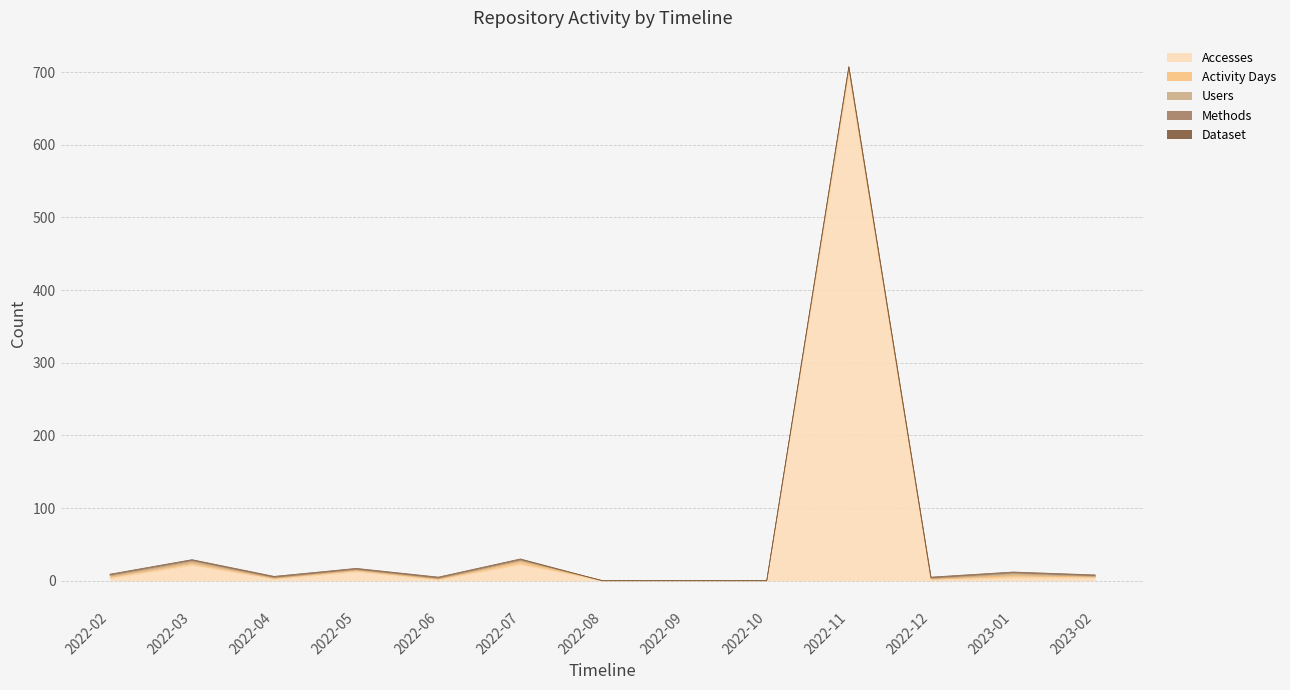

Is it true that Methods equals 0 at 2022-09?

True